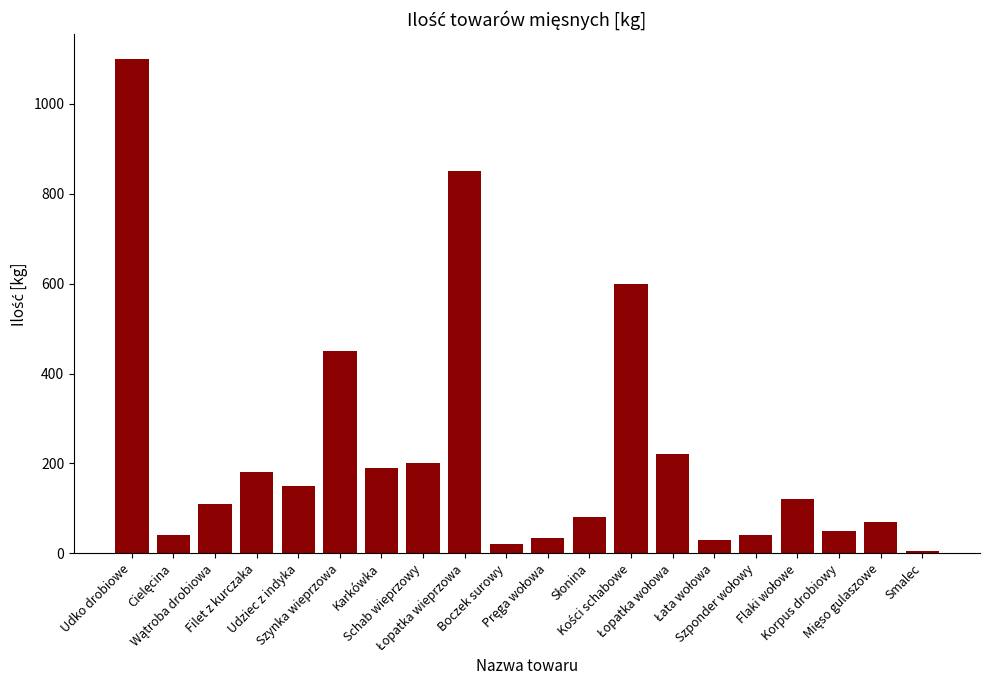

What is the greatest value displayed?

1100